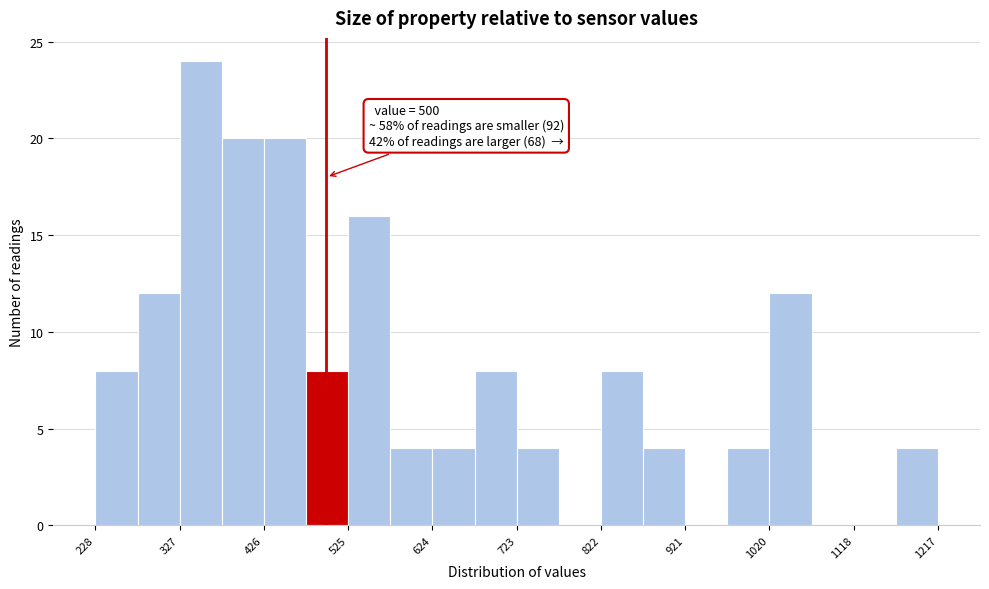

Which range on the x-axis has the tallest bar?

330 to 380